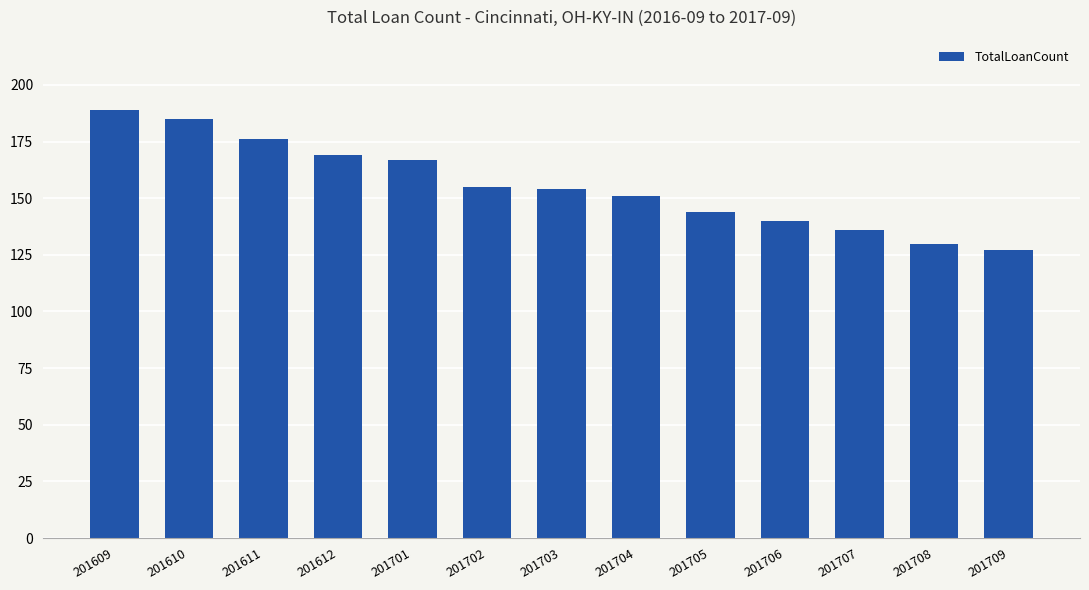

What is the greatest value displayed?

189